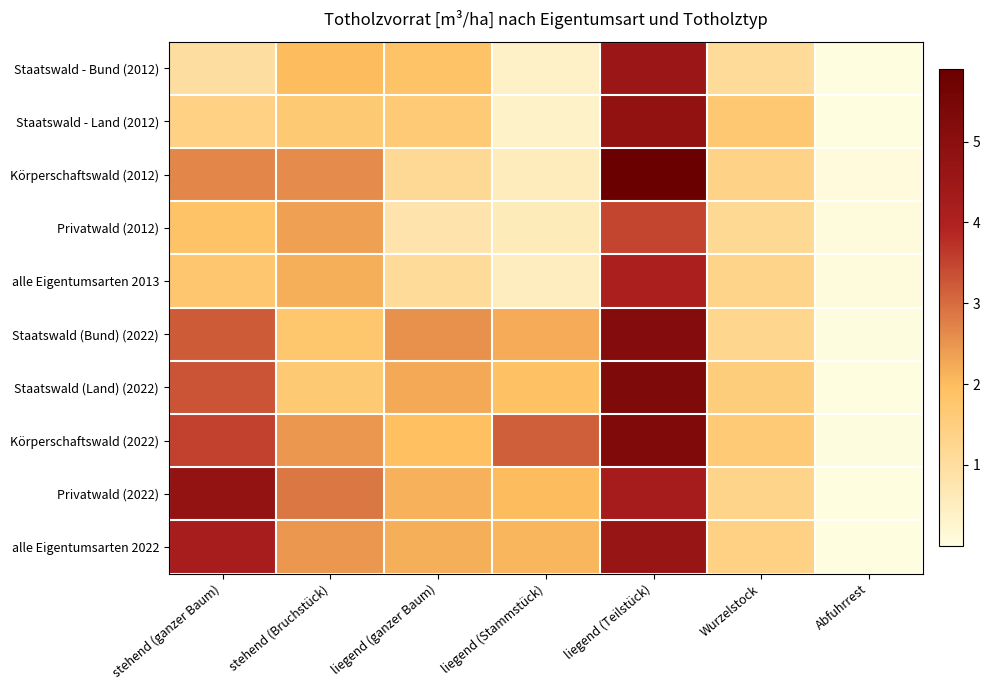

Reading left to right, what are all the values shown in this chart?

Staatswald - Bund (2012): stehend (ganzer Baum)=1.0	stehend (Bruchstück)=2.0	liegend (ganzer Baum)=1.9	liegend (Stammstück)=0.4	liegend (Teilstück)=4.5	Wurzelstock=1.1	Abfuhrrest=0.0
Staatswald - Land (2012): stehend (ganzer Baum)=1.4	stehend (Bruchstück)=1.7	liegend (ganzer Baum)=1.6	liegend (Stammstück)=0.4	liegend (Teilstück)=4.8	Wurzelstock=1.7	Abfuhrrest=0.0
Körperschaftswald (2012): stehend (ganzer Baum)=2.7	stehend (Bruchstück)=2.6	liegend (ganzer Baum)=1.1	liegend (Stammstück)=0.5	liegend (Teilstück)=5.9	Wurzelstock=1.4	Abfuhrrest=0.1
Privatwald (2012): stehend (ganzer Baum)=1.8	stehend (Bruchstück)=2.4	liegend (ganzer Baum)=0.8	liegend (Stammstück)=0.6	liegend (Teilstück)=3.5	Wurzelstock=1.2	Abfuhrrest=0.1
alle Eigentumsarten 2013: stehend (ganzer Baum)=1.7	stehend (Bruchstück)=2.2	liegend (ganzer Baum)=1.1	liegend (Stammstück)=0.5	liegend (Teilstück)=4.1	Wurzelstock=1.3	Abfuhrrest=0.1
Staatswald (Bund) (2022): stehend (ganzer Baum)=3.2	stehend (Bruchstück)=1.8	liegend (ganzer Baum)=2.5	liegend (Stammstück)=2.2	liegend (Teilstück)=5.2	Wurzelstock=1.3	Abfuhrrest=0.0
Staatswald (Land) (2022): stehend (ganzer Baum)=3.3	stehend (Bruchstück)=1.7	liegend (ganzer Baum)=2.2	liegend (Stammstück)=1.9	liegend (Teilstück)=5.3	Wurzelstock=1.5	Abfuhrrest=0.0
Körperschaftswald (2022): stehend (ganzer Baum)=3.5	stehend (Bruchstück)=2.5	liegend (ganzer Baum)=1.9	liegend (Stammstück)=3.2	liegend (Teilstück)=5.3	Wurzelstock=1.6	Abfuhrrest=0.0
Privatwald (2022): stehend (ganzer Baum)=4.8	stehend (Bruchstück)=2.9	liegend (ganzer Baum)=2.1	liegend (Stammstück)=2.0	liegend (Teilstück)=4.2	Wurzelstock=1.3	Abfuhrrest=0.0
alle Eigentumsarten 2022: stehend (ganzer Baum)=4.2	stehend (Bruchstück)=2.5	liegend (ganzer Baum)=2.2	liegend (Stammstück)=2.1	liegend (Teilstück)=4.6	Wurzelstock=1.4	Abfuhrrest=0.0